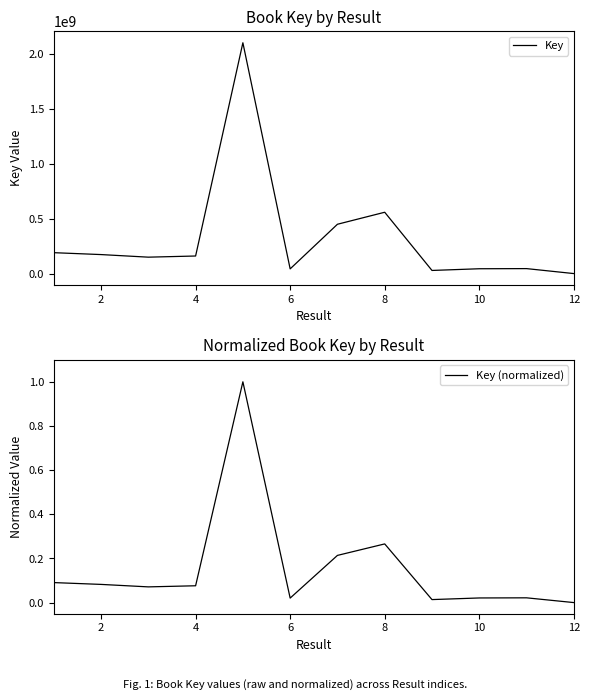

What is the total value across all series at 4?

151499770.1